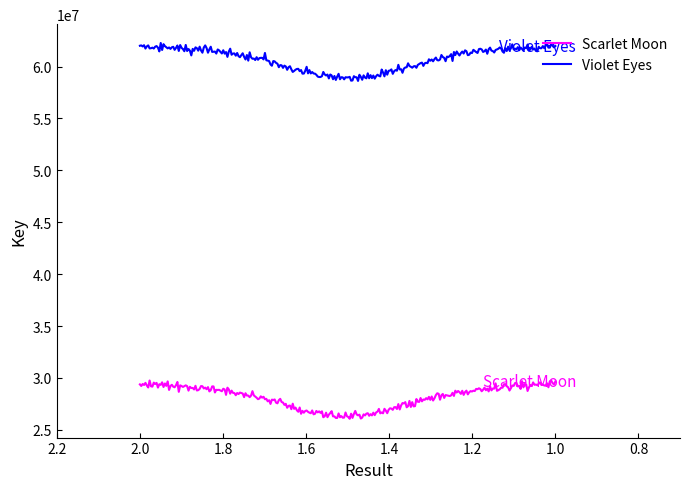

Is the value of Scarlet Moon at 1 greater than the value of Violet Eyes at 1?

No